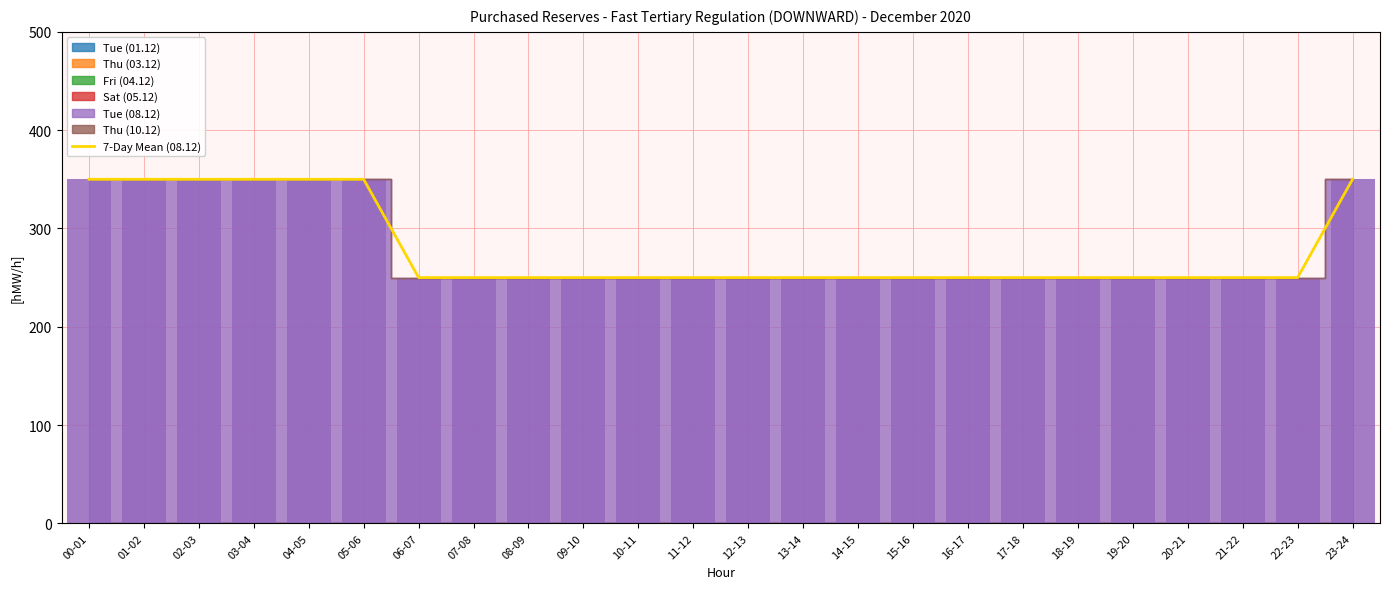

List the labels in order of value, smallest first.

06-07, 07-08, 08-09, 09-10, 10-11, 11-12, 12-13, 13-14, 14-15, 15-16, 16-17, 17-18, 18-19, 19-20, 20-21, 21-22, 22-23, 00-01, 01-02, 02-03, 03-04, 04-05, 05-06, 23-24